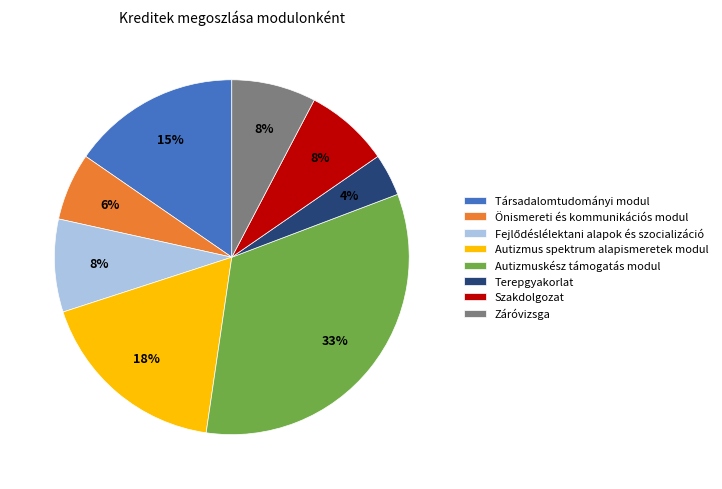

What percentage is the Autizmus spektrum alapismeretek modul slice, to the nearest percent?

18%